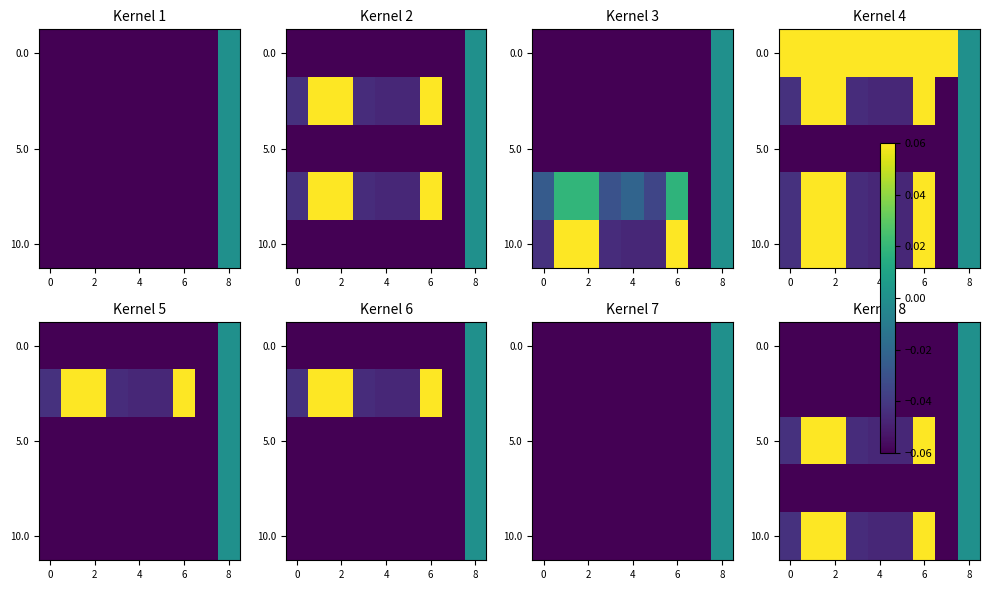

At which category is the sum across all series the highest?

8